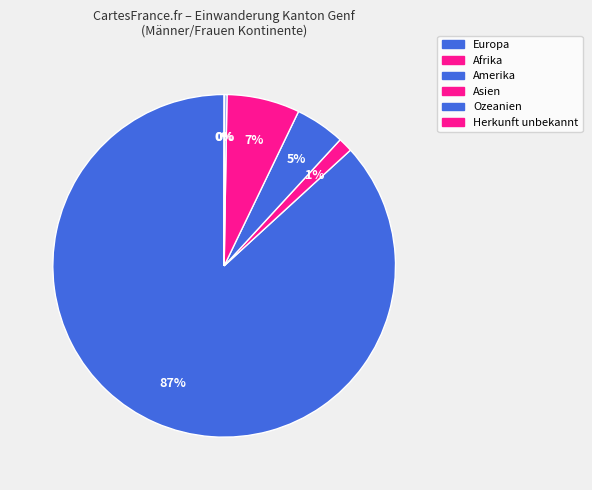

How many segments does this pie chart have?

6